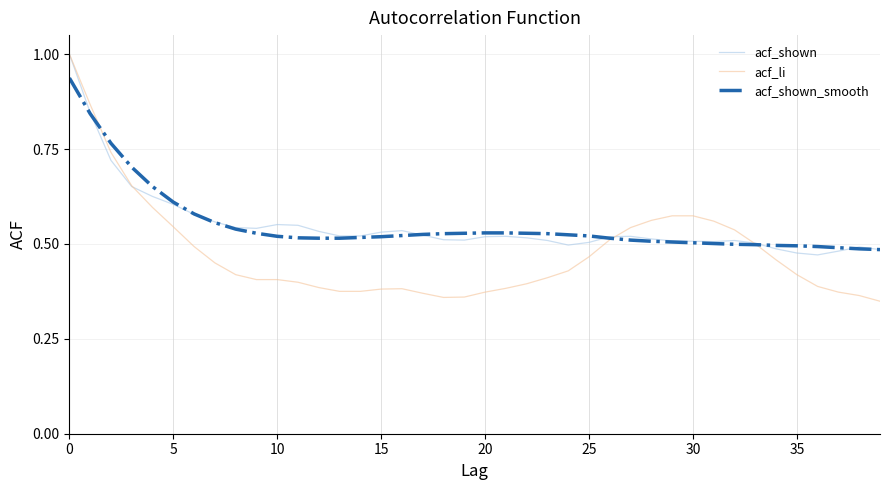

At how many categories does at least one series exceed 0?

40